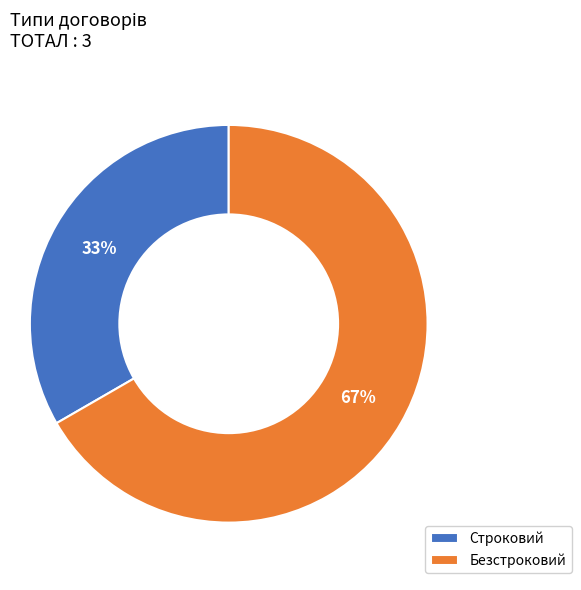

What percentage is the Строковий slice, to the nearest percent?

33%